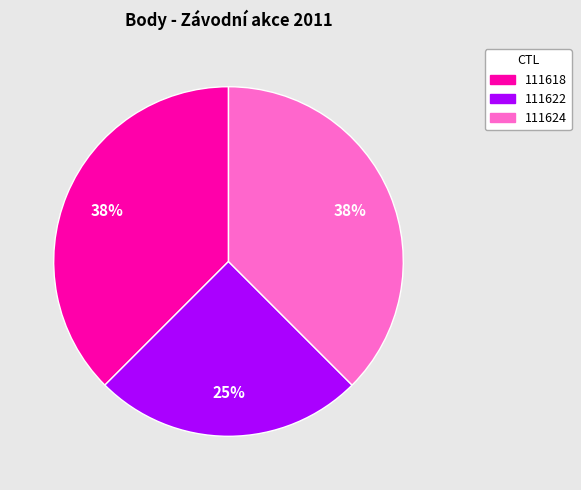

To the nearest percent, what is the average slice percentage?

33%